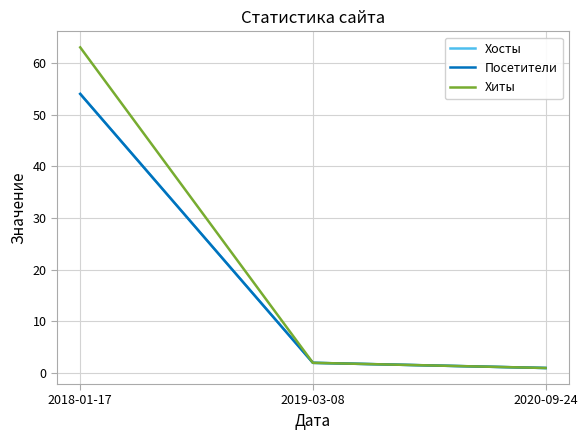

At which category does the chart reach its peak across all series?

2018-01-17